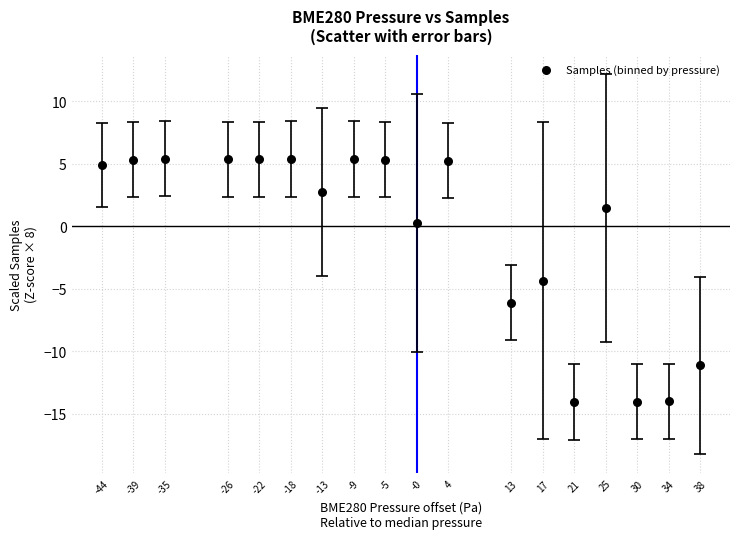

What Y value in the scatter plot is closest to -4?

-4.4